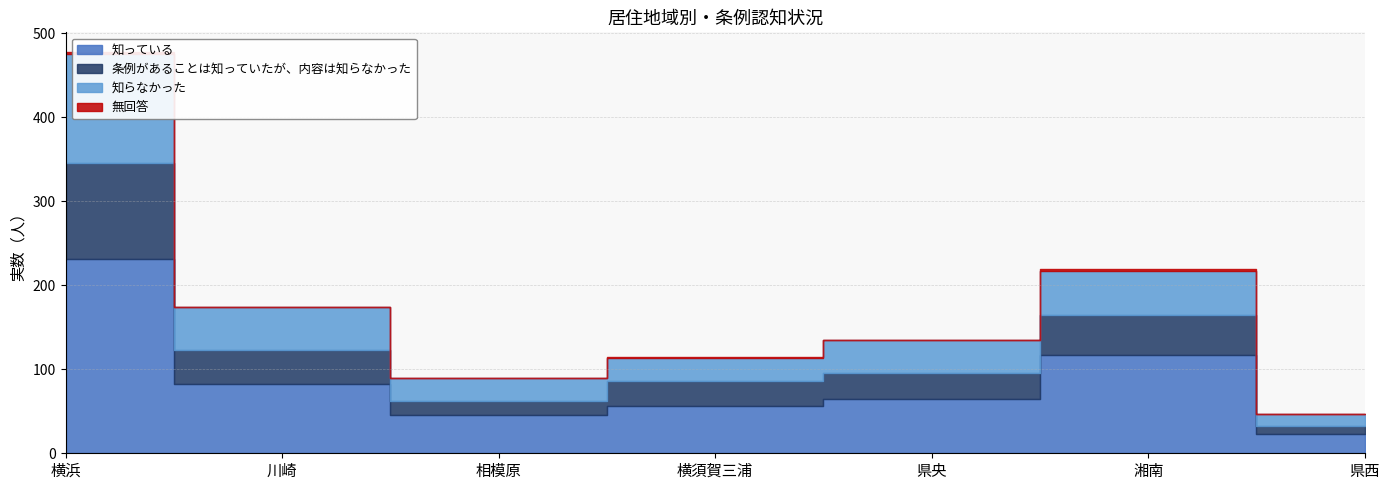

What is the difference between the maximum and minimum values in the 条例があることは知っていたが、内容は知らなかった series?

104